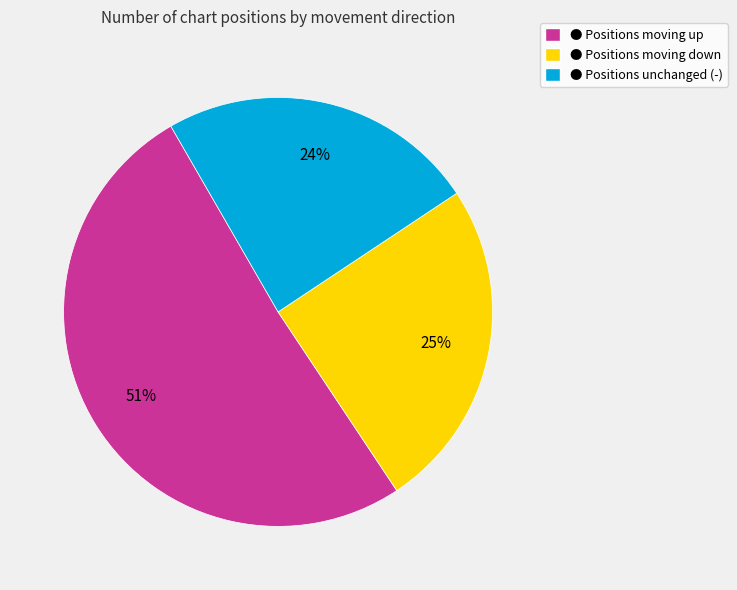

Is there a majority slice in this chart?

Yes